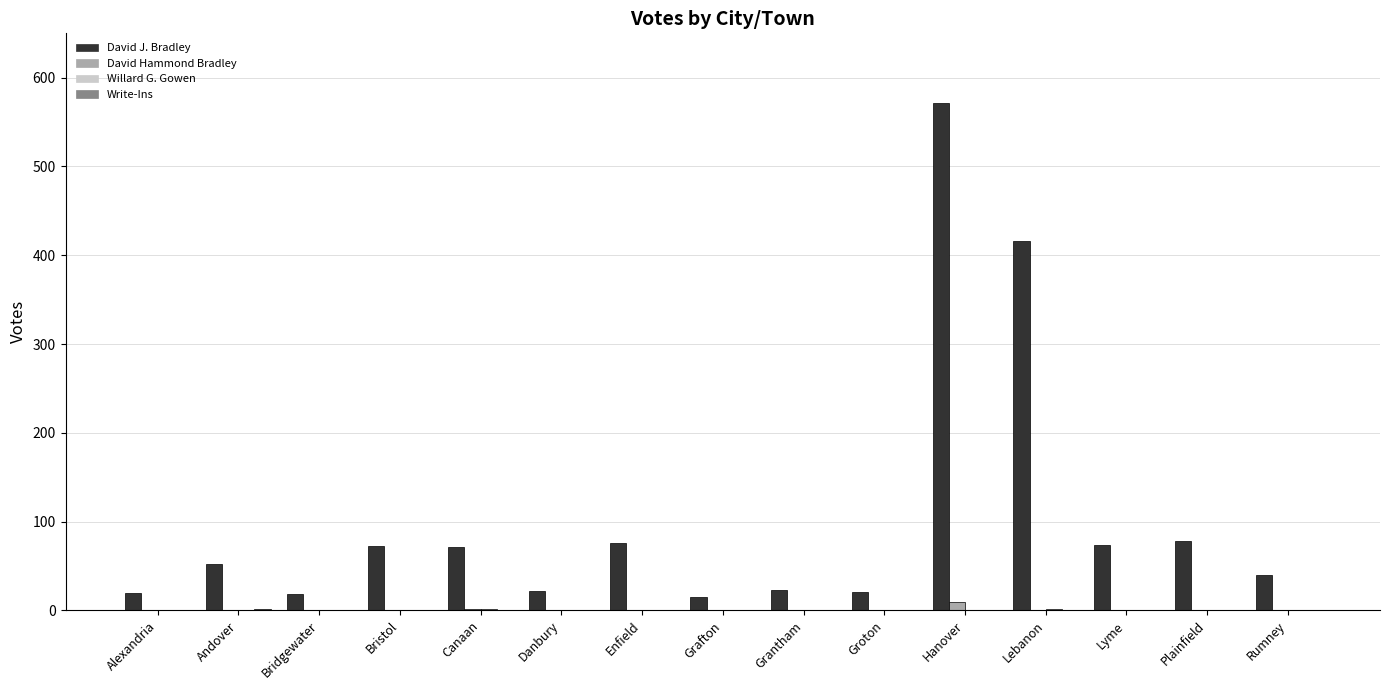

What is the total value across all series at Lebanon?

417